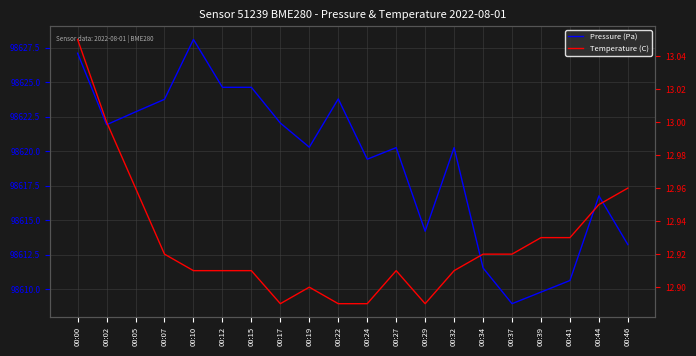

What is the sum of all Temperature (C) values?

258.6